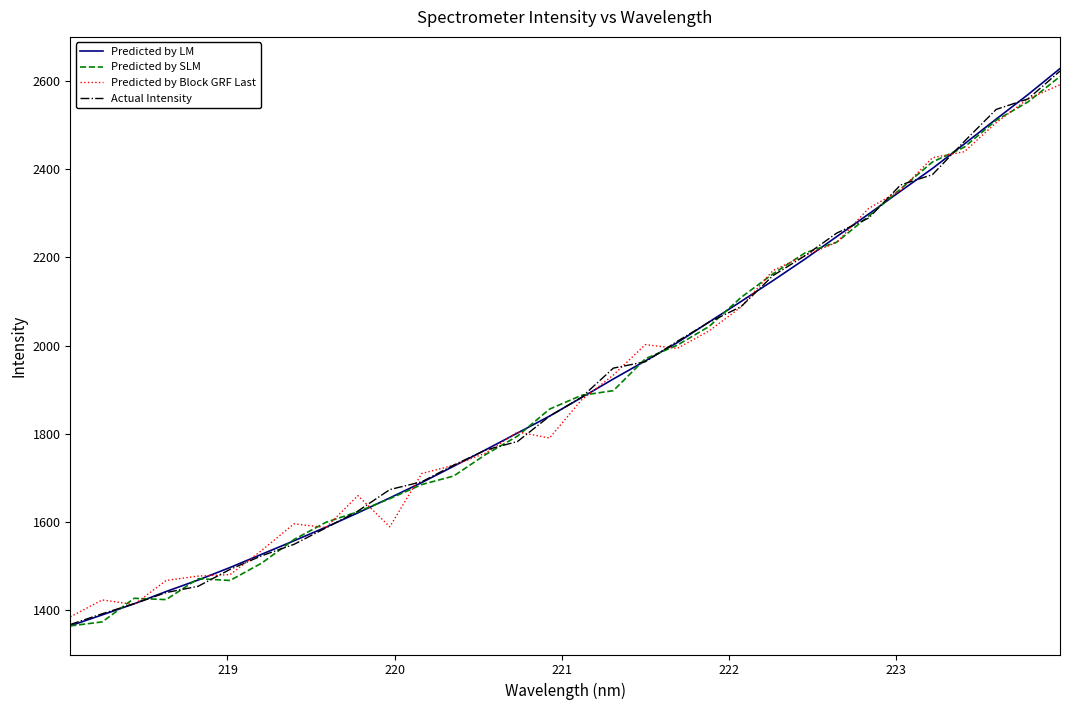

Which series has the largest range (max minus min)?

Predicted by LM